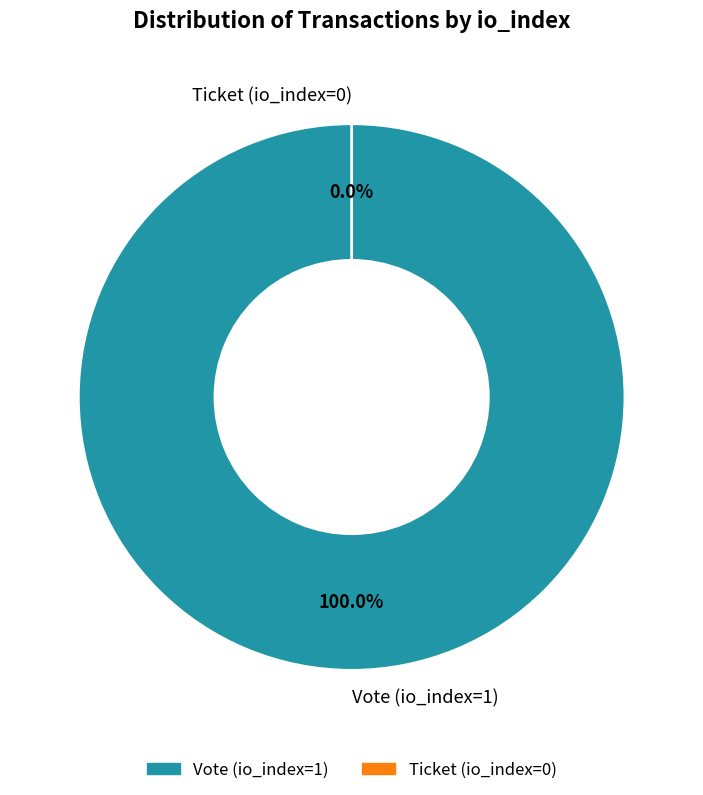

What is the majority slice?

Vote (io_index=1)